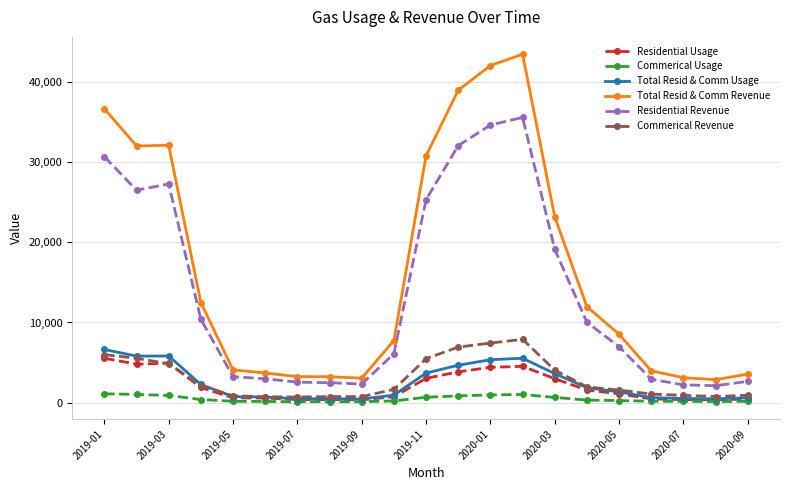

What is the highest value of the Residential Revenue series?

35612.2